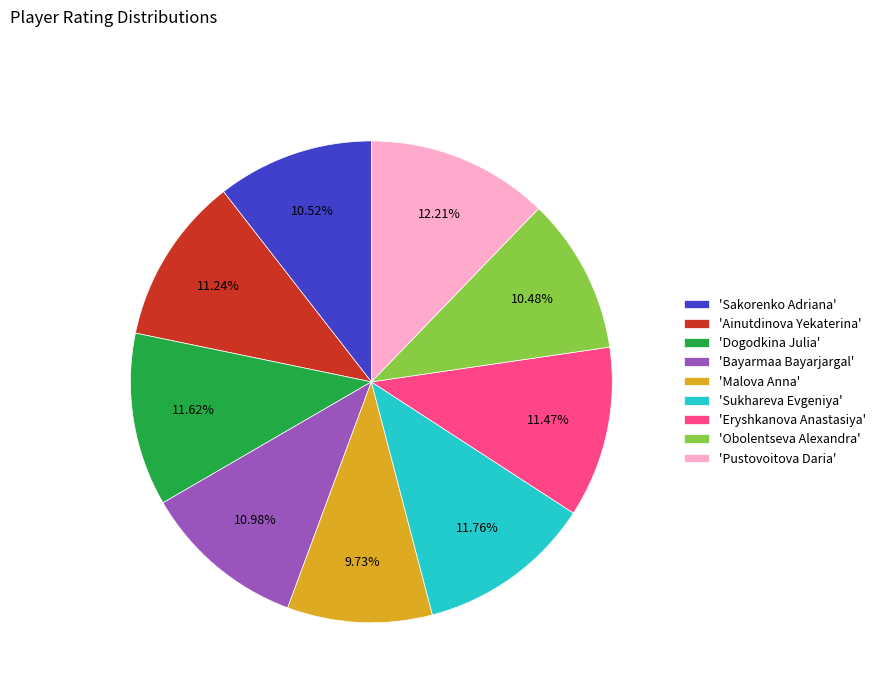

Which category has the smallest portion of the pie?

'Malova Anna'